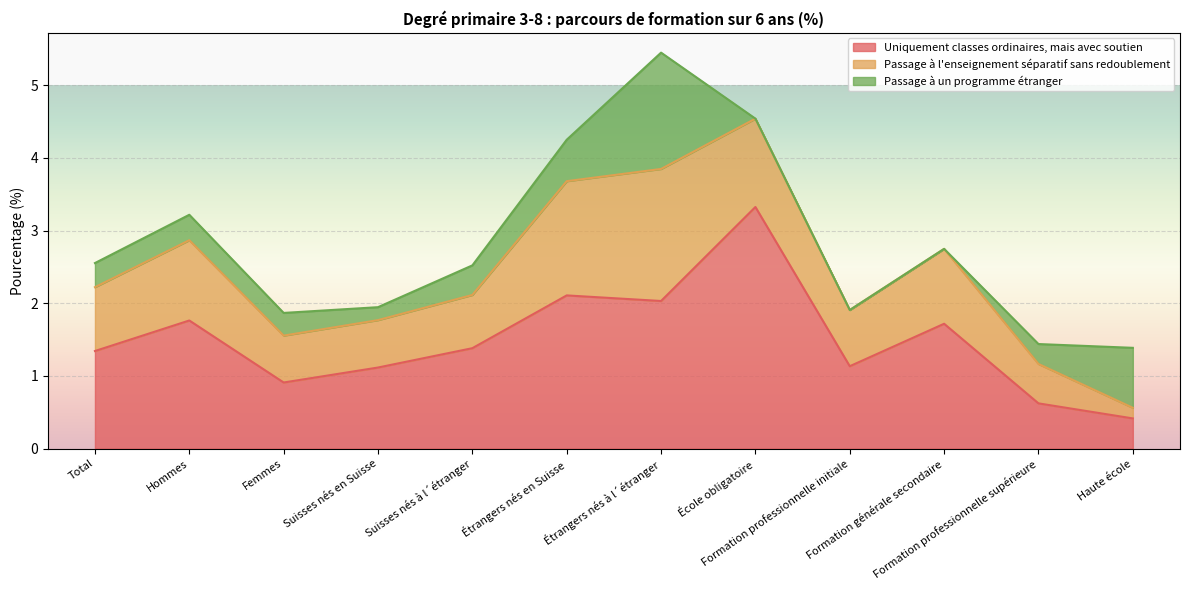

What position from the right is Formation professionnelle supérieure?

2